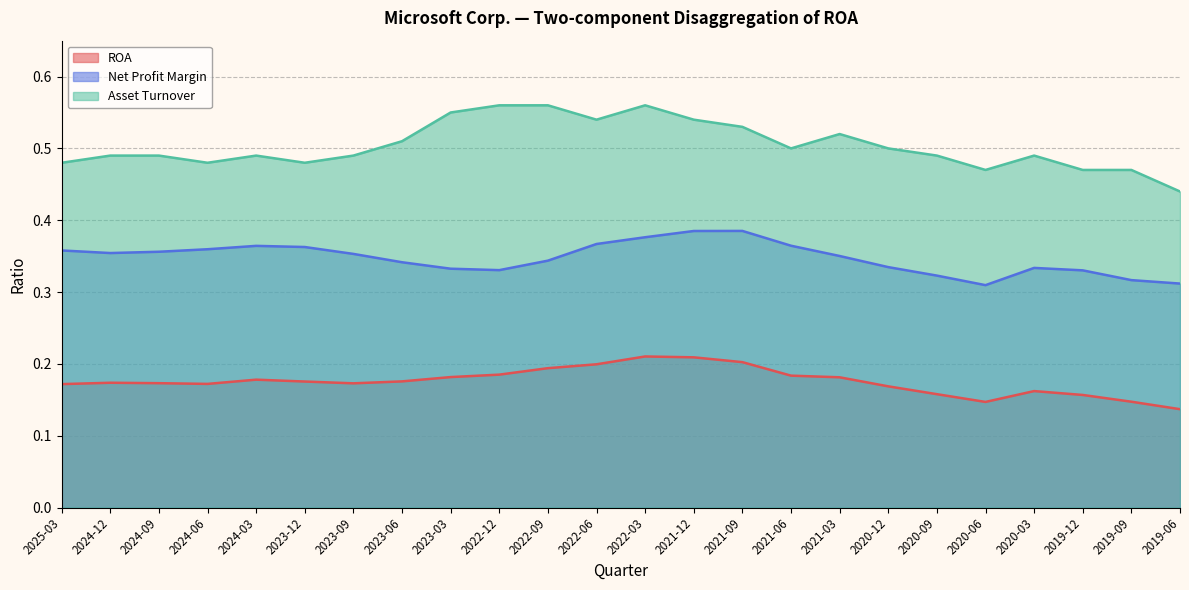

What is the maximum value shown in the chart?

0.6